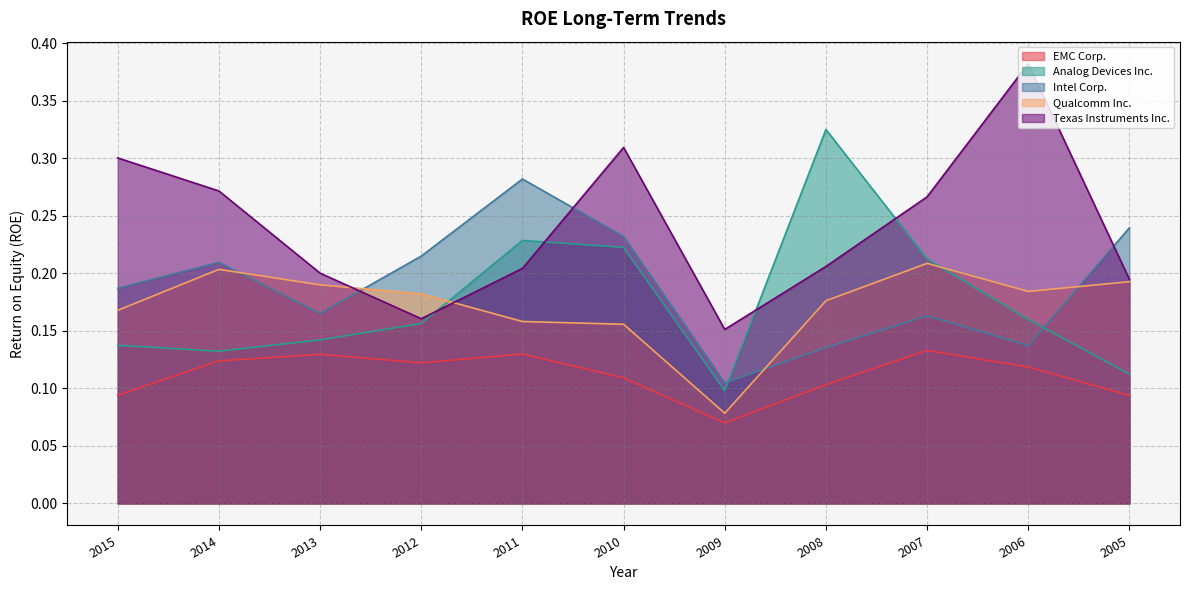

List the labels in order of EMC Corp. value, largest first.

2007, 2011, 2013, 2014, 2012, 2006, 2010, 2008, 2015, 2005, 2009